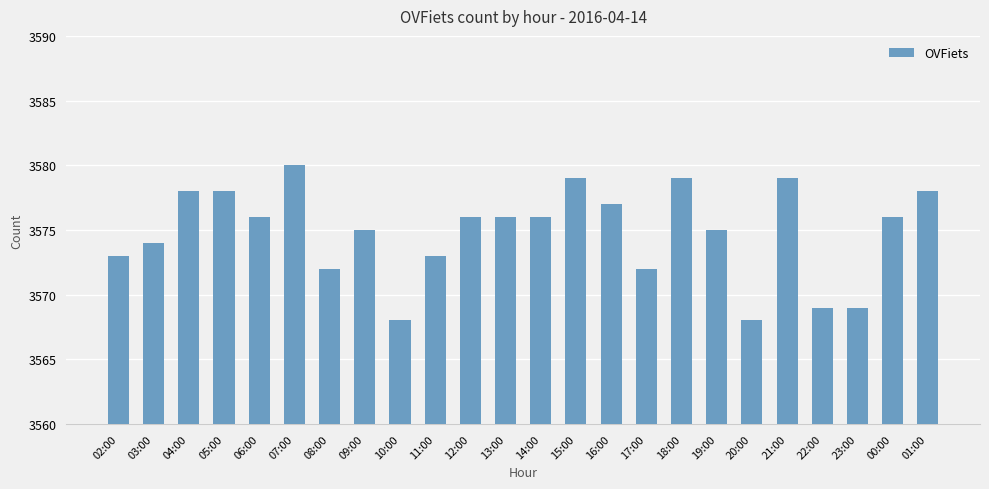

Which has a higher value, 16:00 or 14:00?

16:00